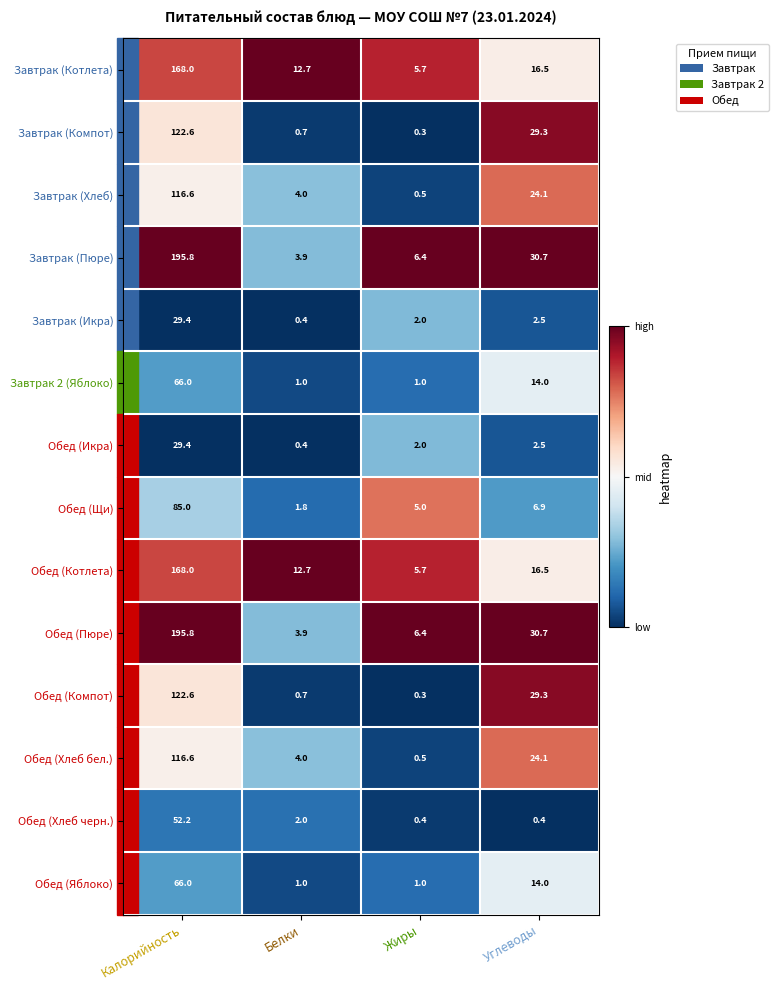

Rank the categories by Обед (Икра) value from lowest to highest.

Белки, Жиры, Углеводы, Калорийность